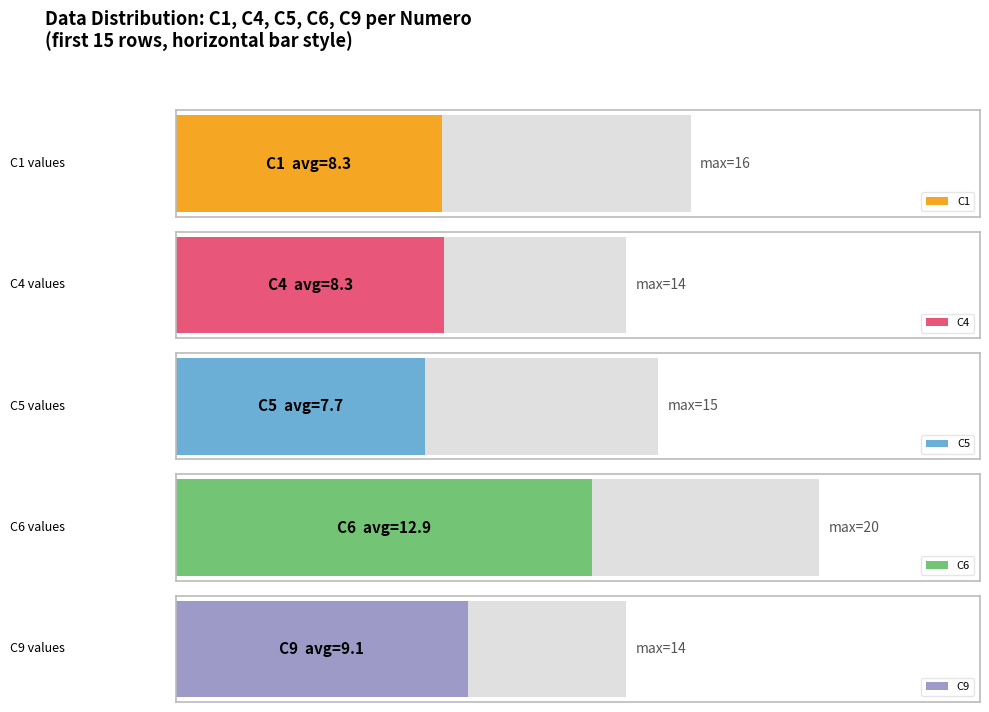

What is the difference between the maximum and minimum values in the C5 series?

14